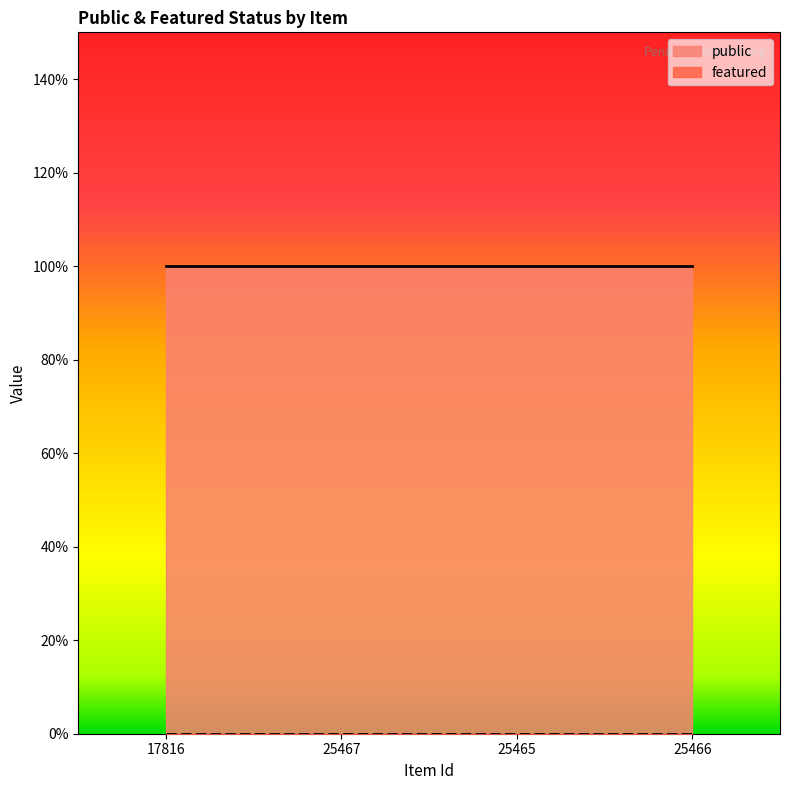

At which category does the chart reach its minimum across all series?

17816